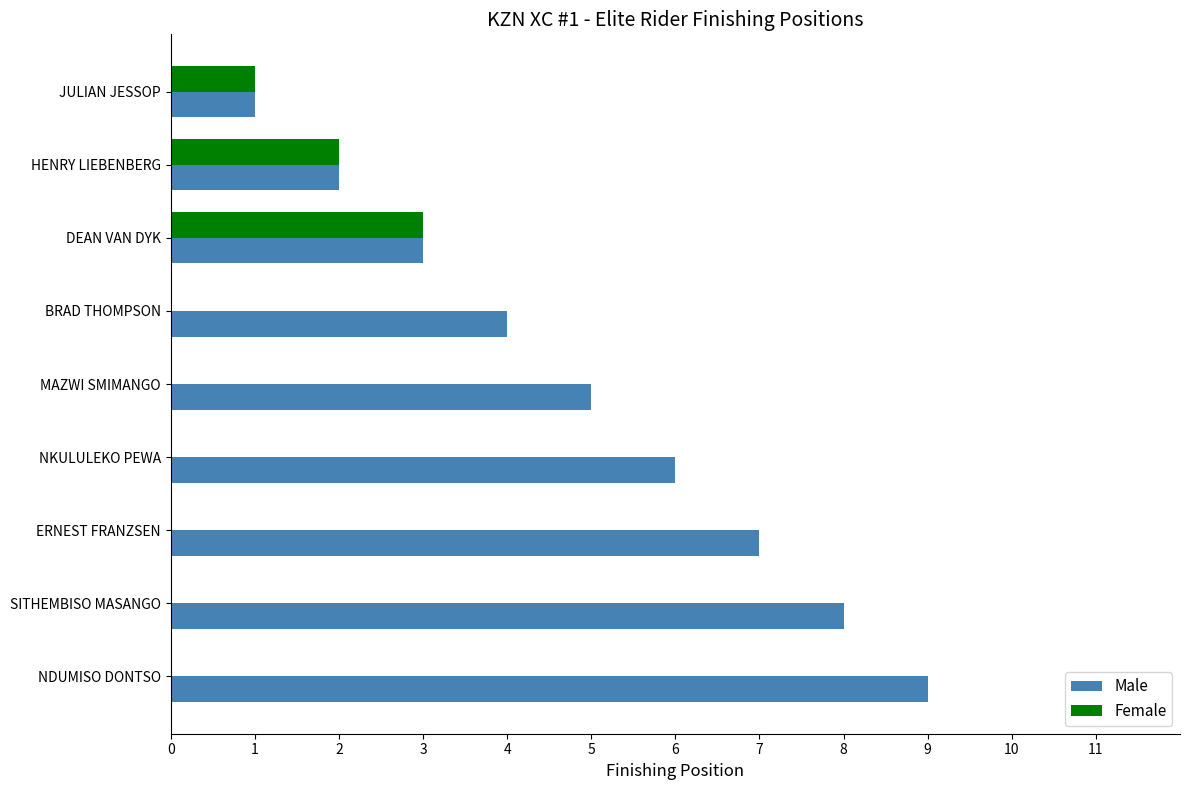

Which series has the widest spread of values?

Male